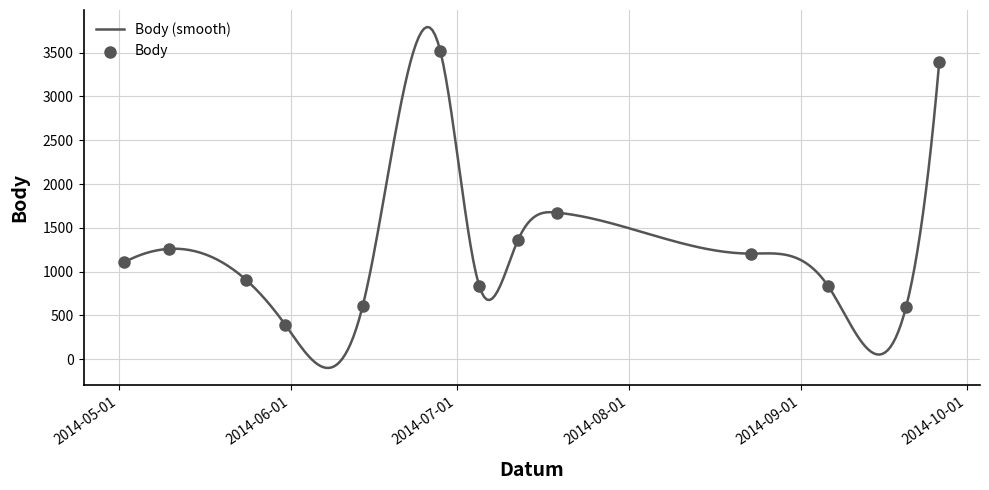

Between 2014-09-26 and 2014-08-23, which is larger?

2014-09-26